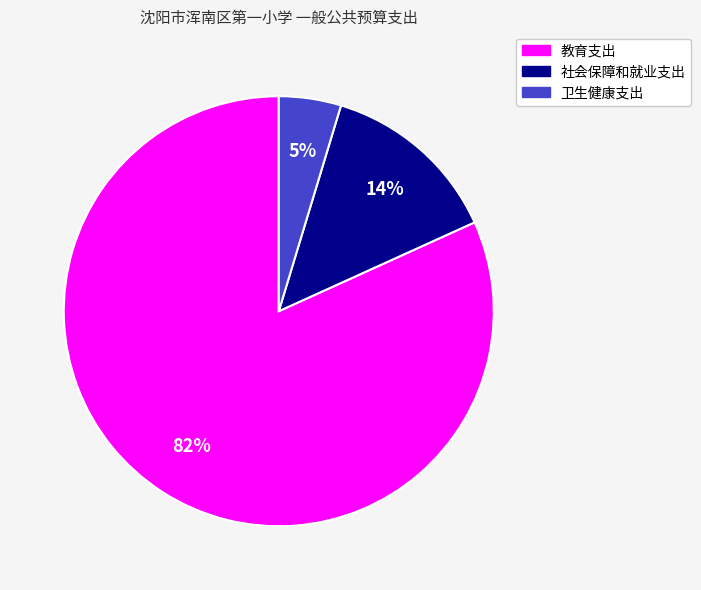

Between 卫生健康支出 and 社会保障和就业支出, which is larger?

社会保障和就业支出